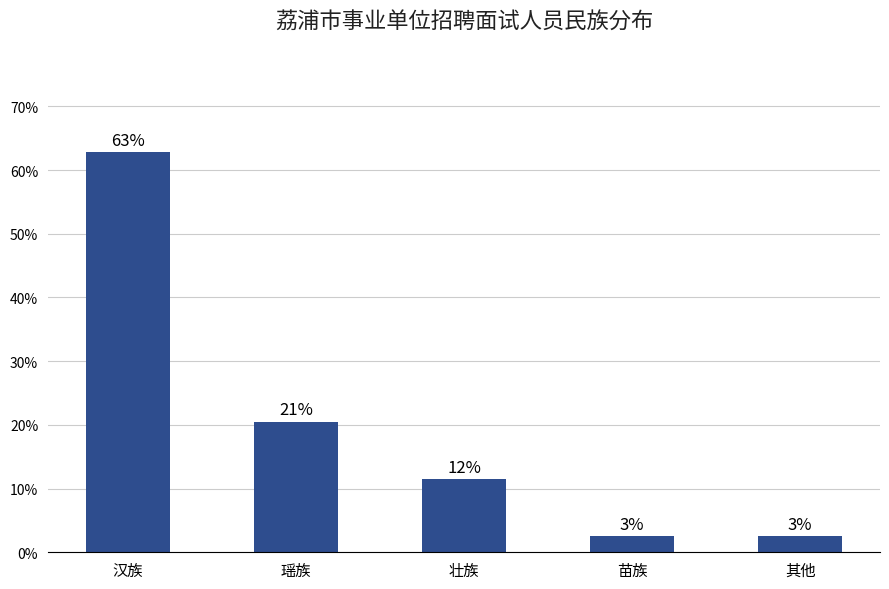

Where is the data nearest to the value 32?

瑶族